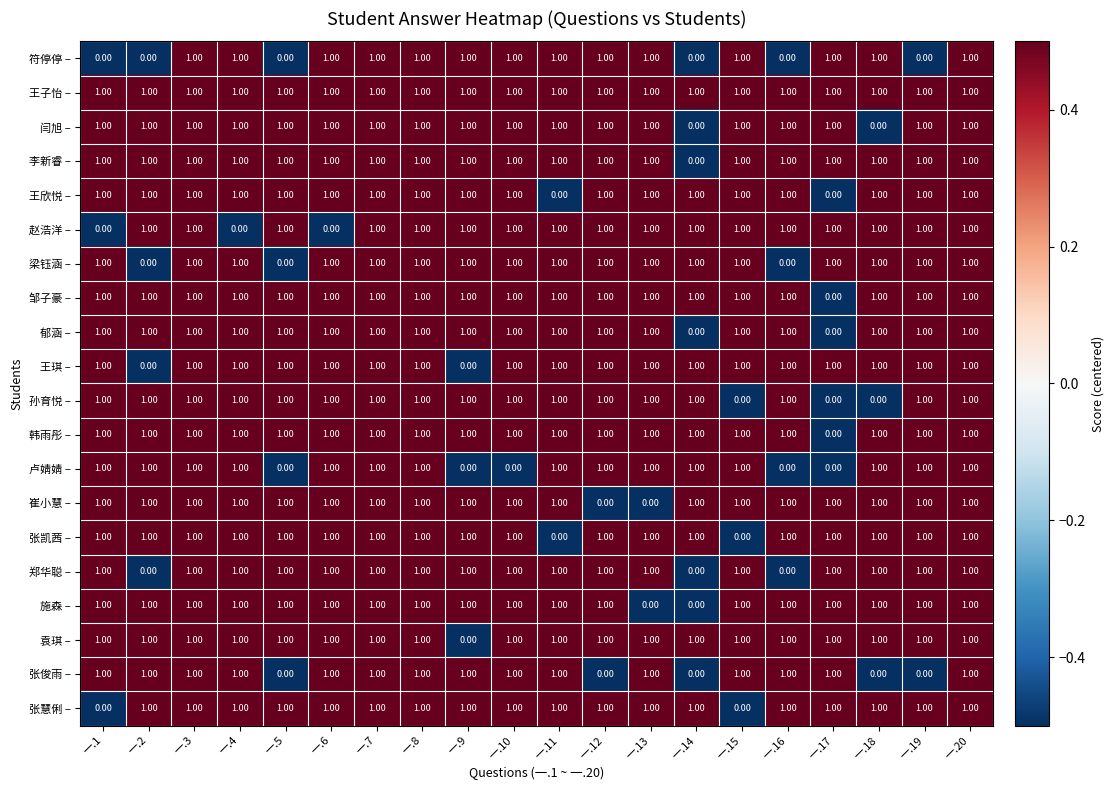

How many series are shown in this chart?

20